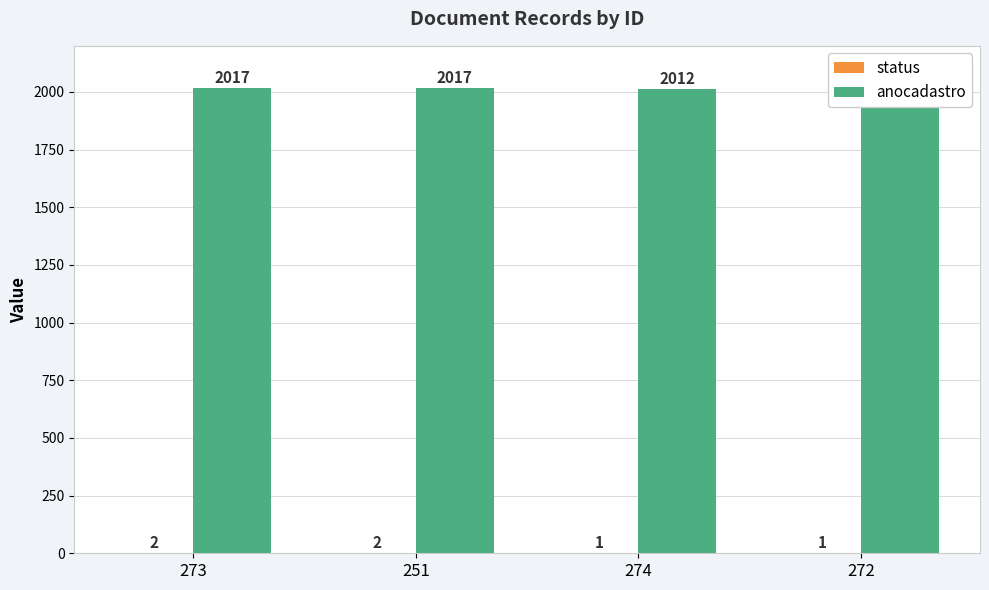

Rank the series at 274 from lowest to highest value.

status, anocadastro